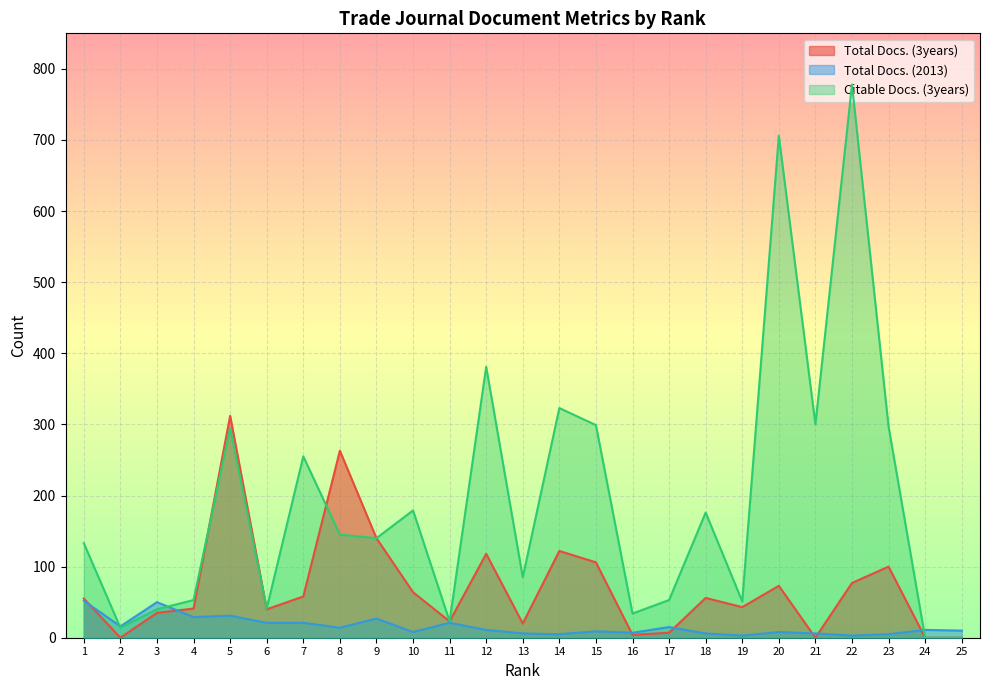

Is the value of Total Docs. (2013) at 16 greater than the value of Citable Docs. (3years) at 24?

Yes